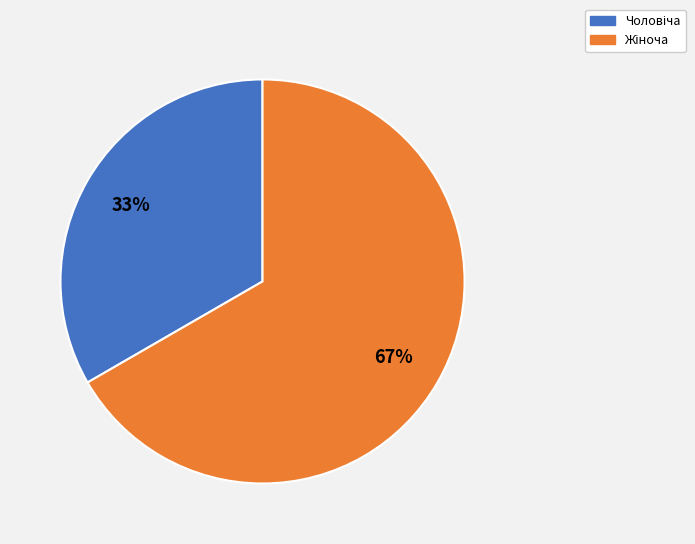

To the nearest percent, what is the average slice percentage?

50%